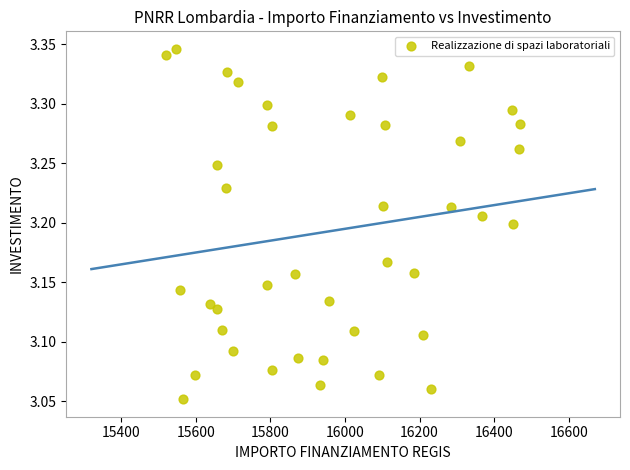

What is the range of X values (max minus min)?

949.3